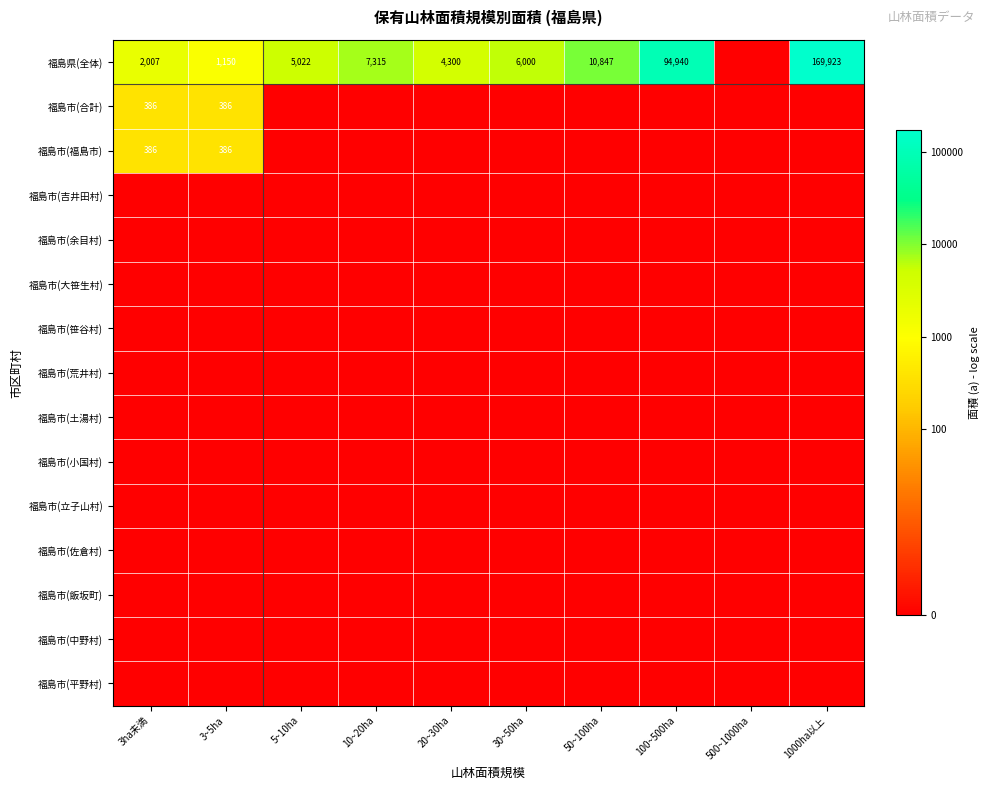

Where is 福島市(中野村) nearest to the value 0?

3ha未満